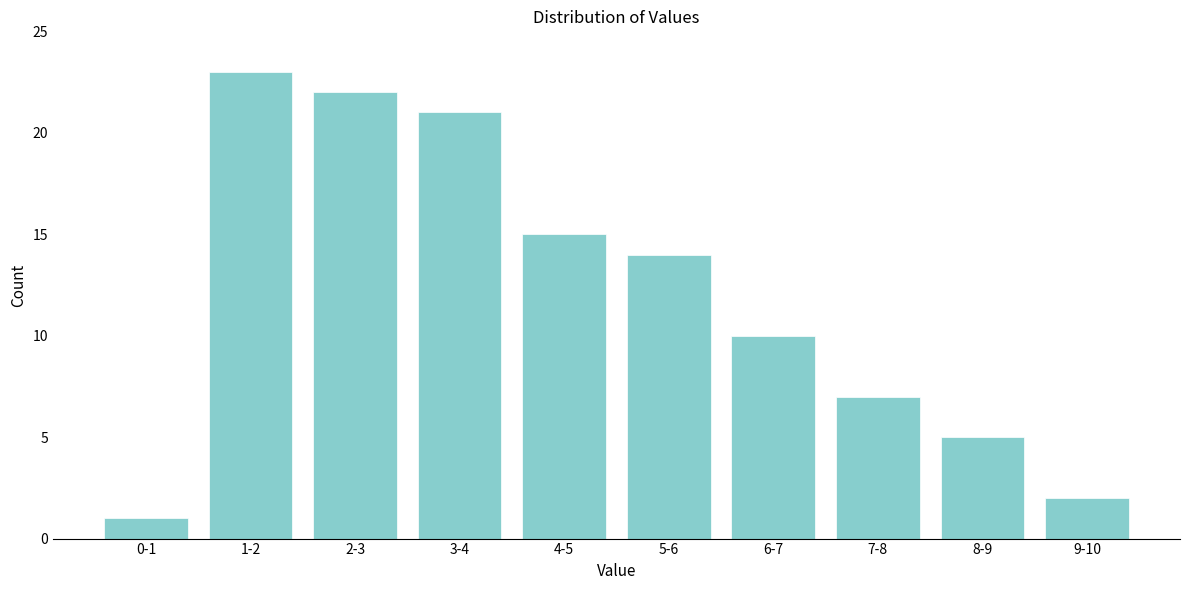

Reading left to right, what are all the values shown in this chart?

0-1=1	1-2=23	2-3=22	3-4=21	4-5=15	5-6=14	6-7=10	7-8=7	8-9=5	9-10=2